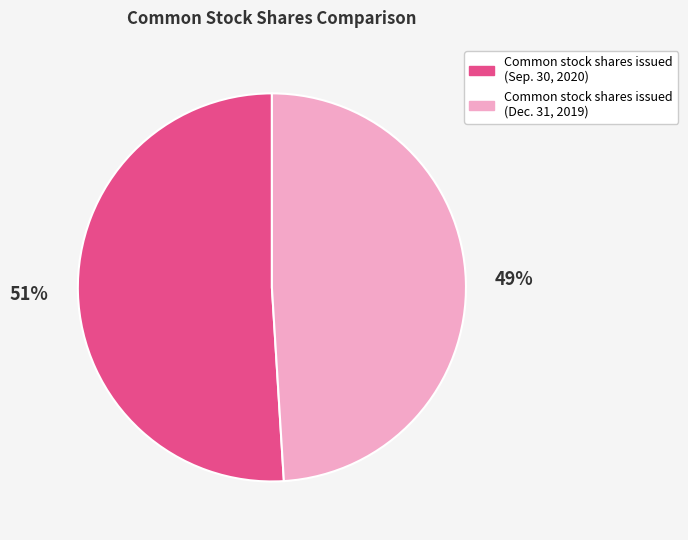

Which category has the biggest portion of the pie?

Common stock shares issued (Sep. 30, 2020)